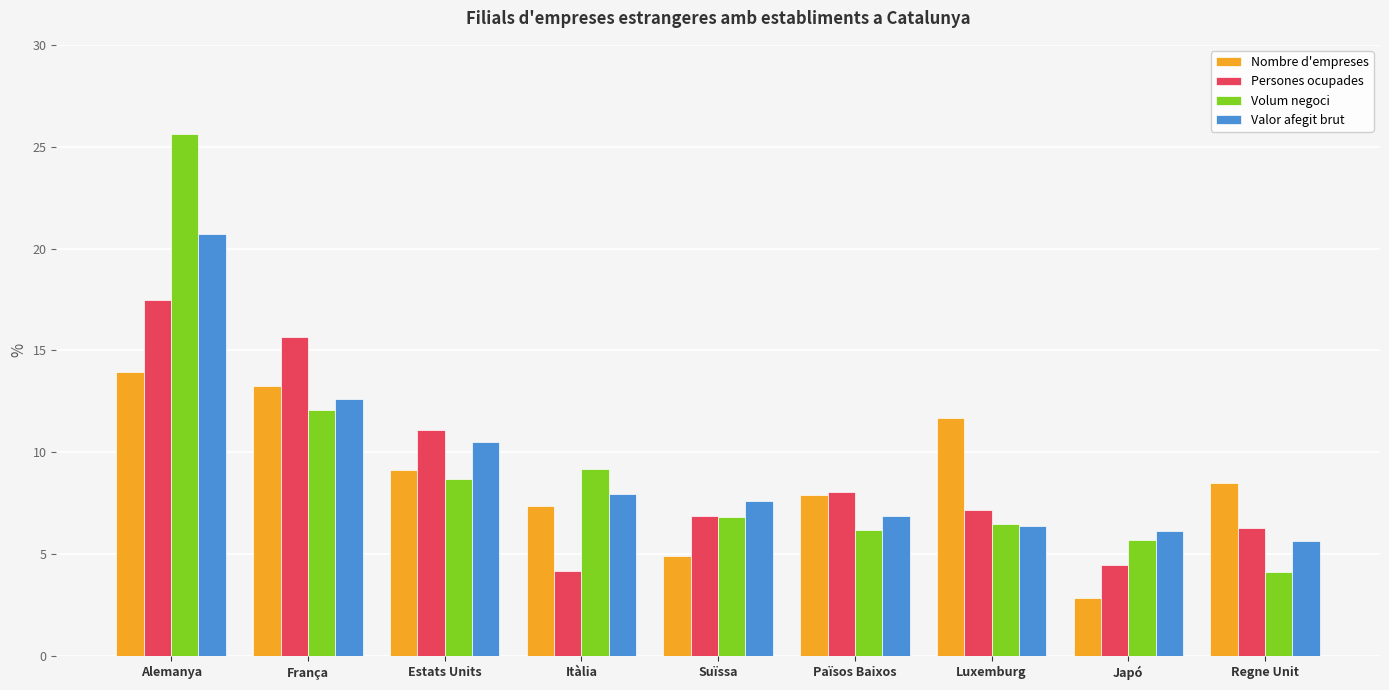

Rank the series by their maximum value, from highest to lowest.

Volum negoci, Valor afegit brut, Persones ocupades, Nombre d'empreses